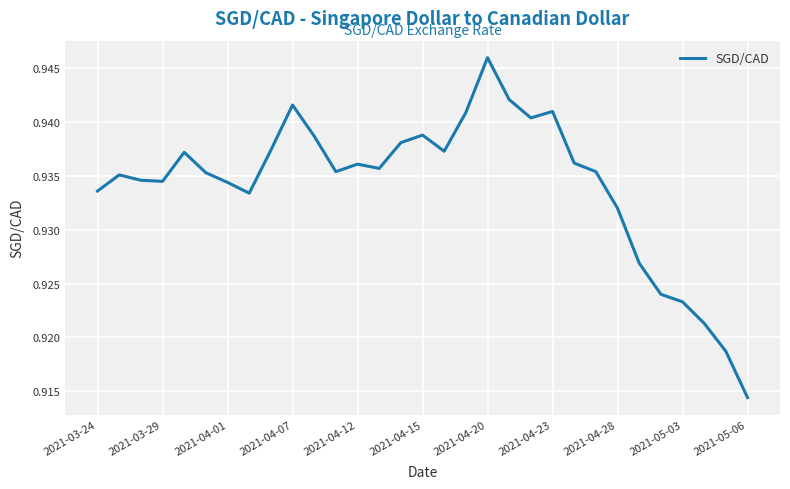

True or false: there are more than 0 points higher than both neighbors.

True